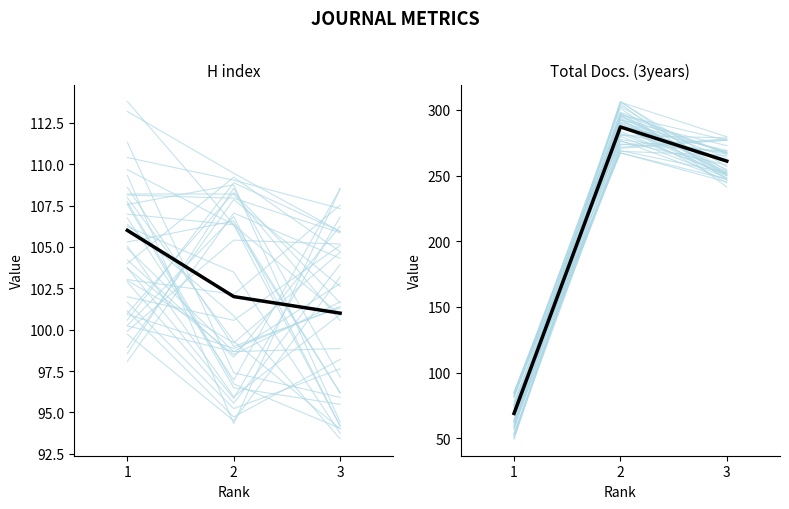

Rank the series at 3 from lowest to highest value.

H index, Total Docs. (3years)